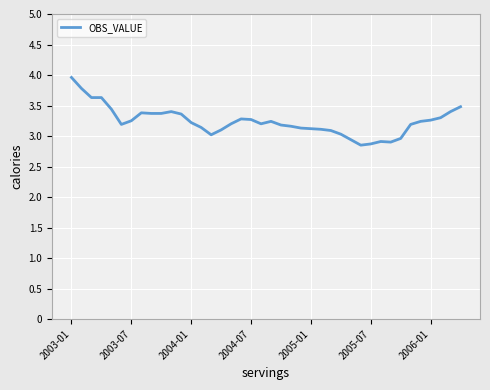

What is the smallest value displayed?

2.9